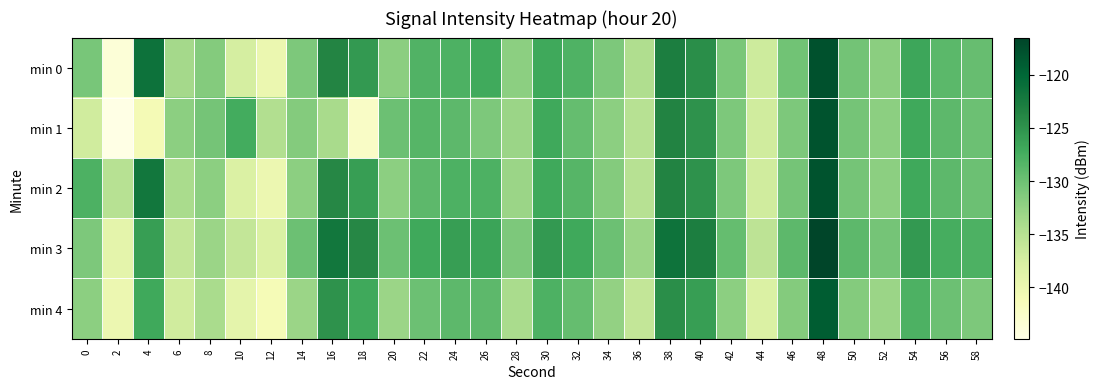

Which series changed the most between 24 and 40?

min 1